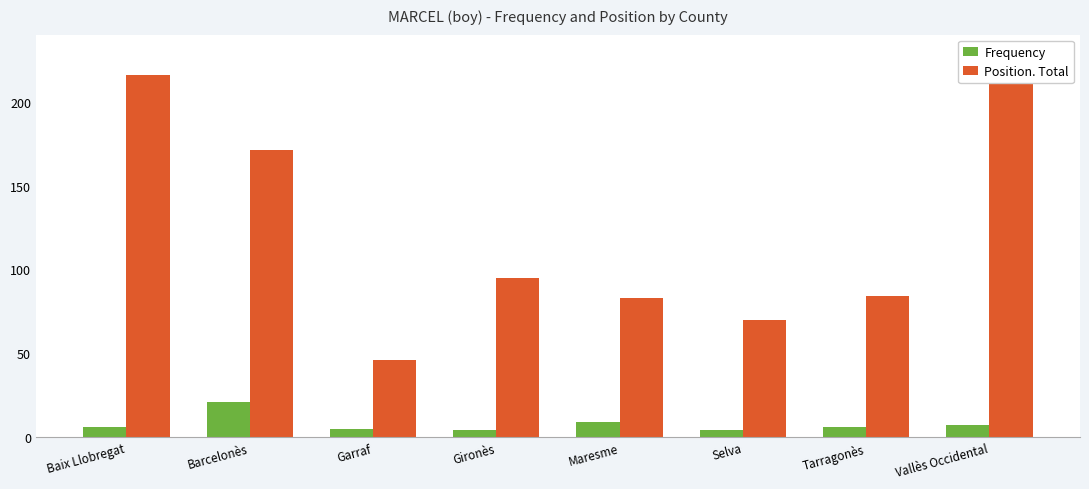

True or false: Position. Total has a value of 111 at Selva.

False